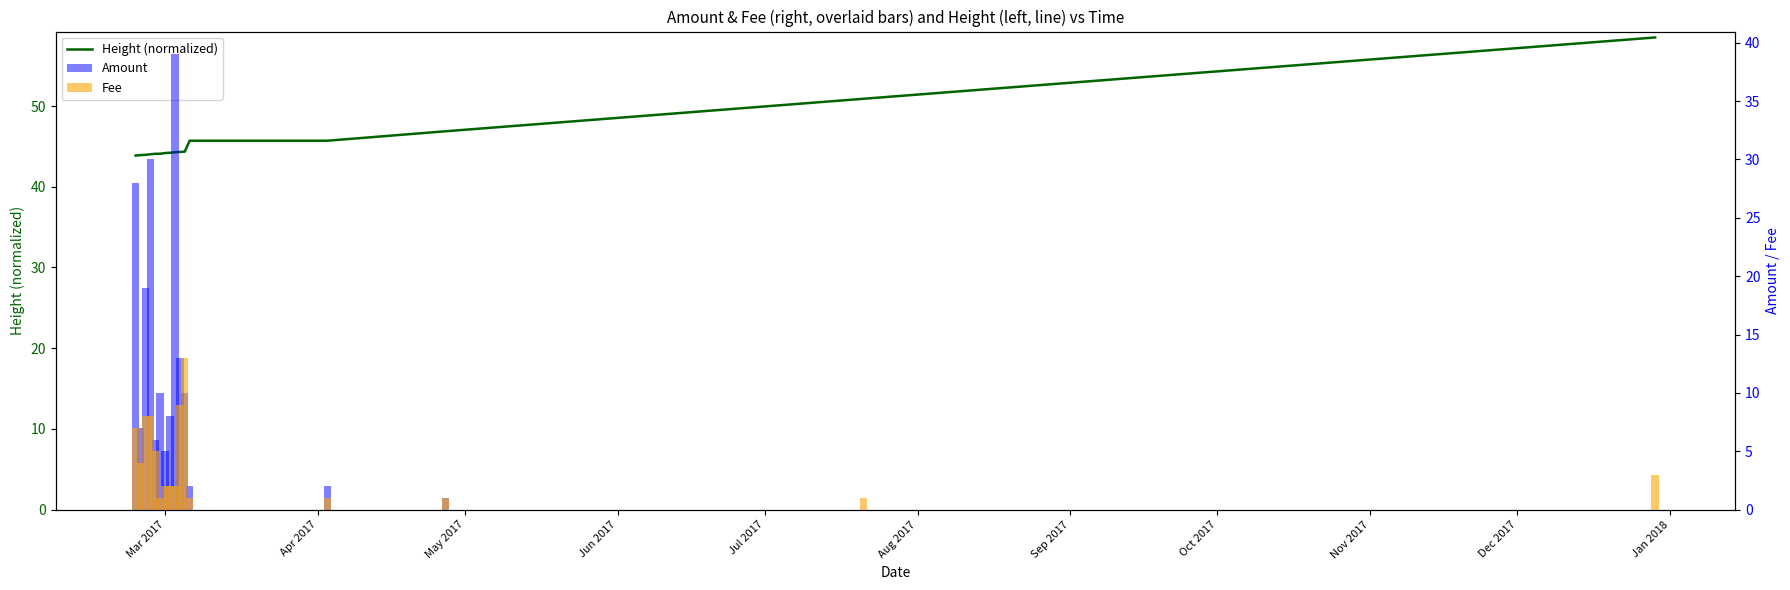

What is the sum of all Fee values?

68.0